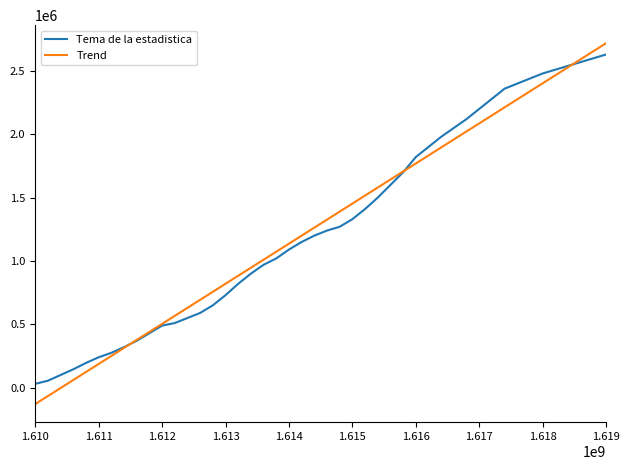

What is the sum of all Trend values?

44700000.0